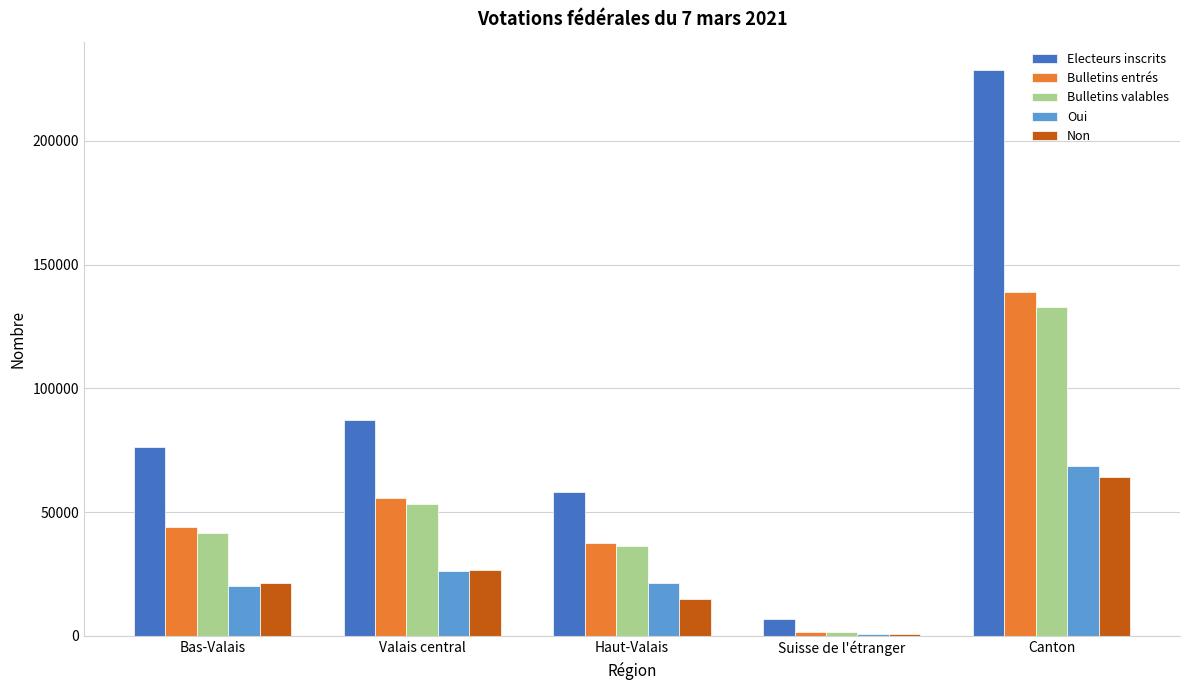

Is it true that Bulletins valables equals 41663 at Bas-Valais?

True